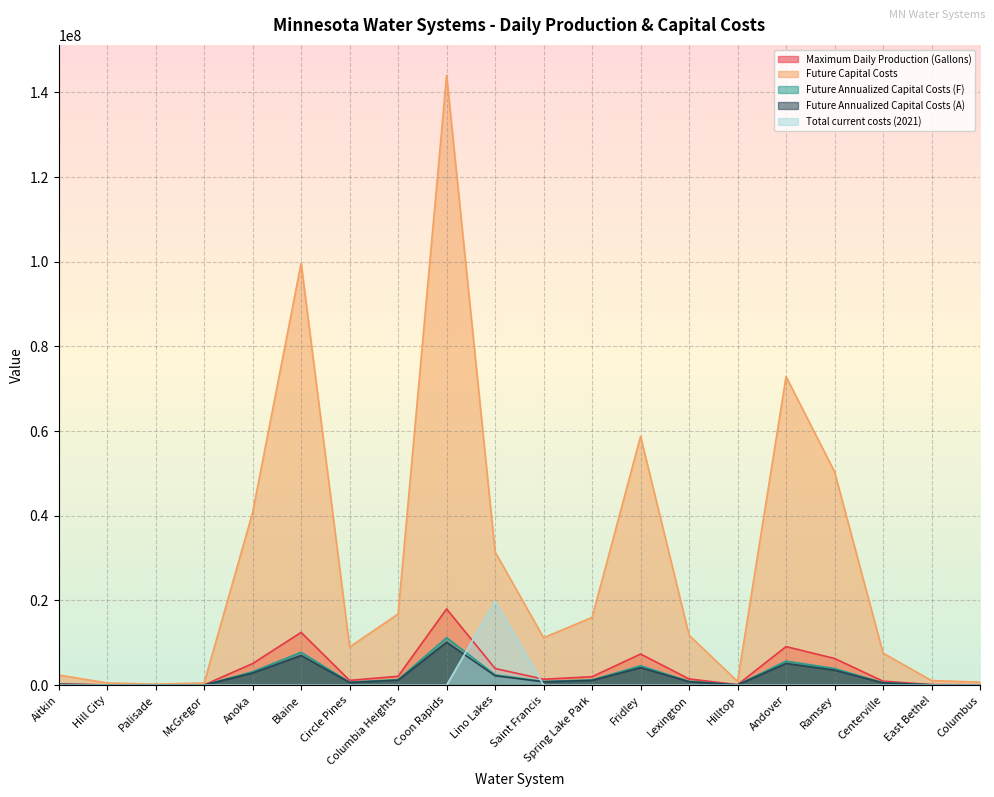

True or false: Future Annualized Capital Costs (F) has a value of 590008 at Centerville.

True